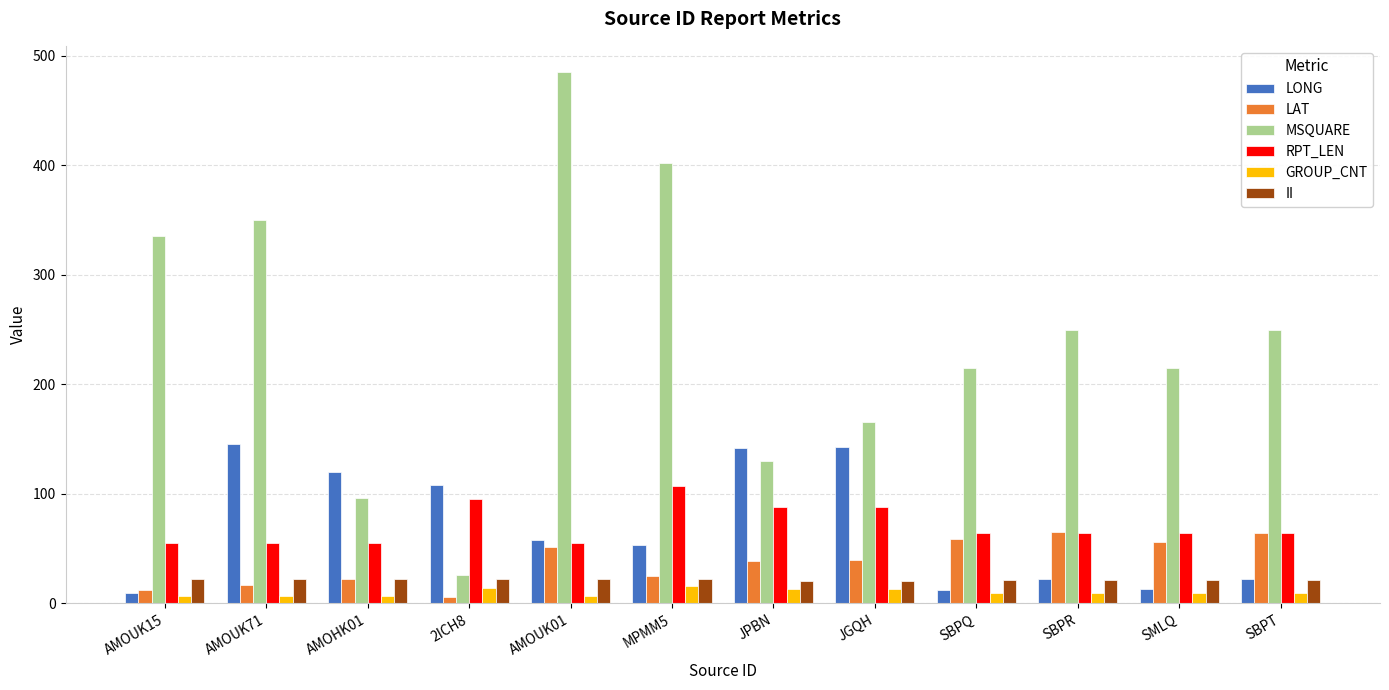

What are all the series names shown in the legend?

LONG, LAT, MSQUARE, RPT_LEN, GROUP_CNT, II